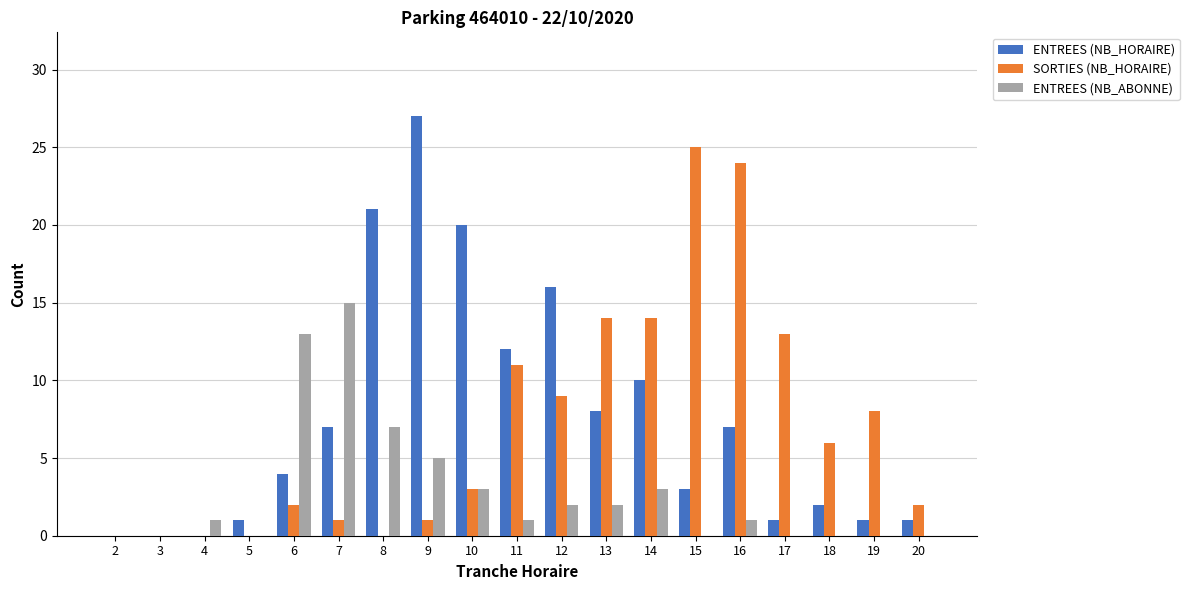

What is the total value across all series at 15?

28